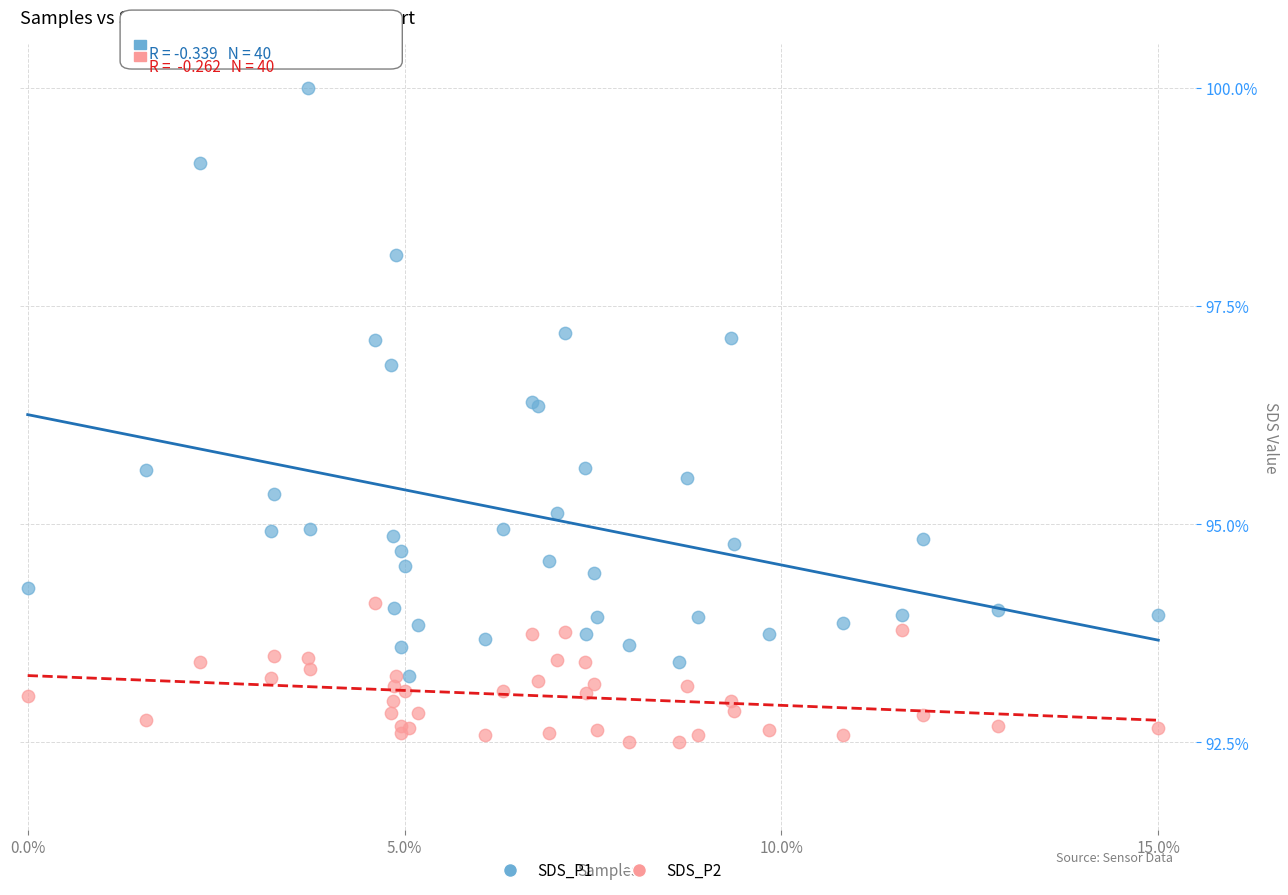

Which series contains the lowest Y value?

SDS_P2